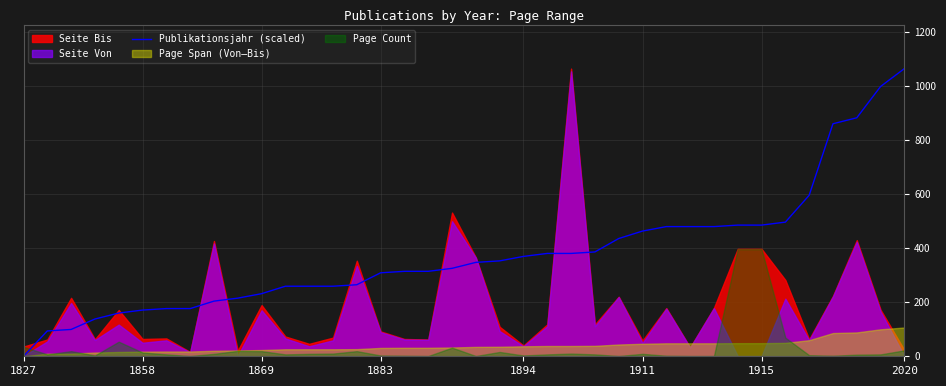

What is the maximum value for Publikationsjahr (scaled)?

1063.0